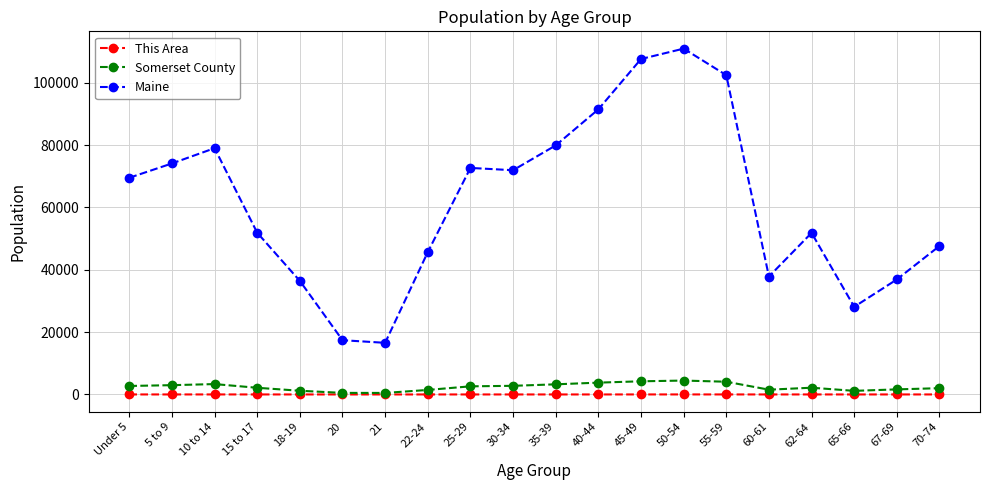

Between Under 5 and 20, which series saw the biggest shift?

Maine